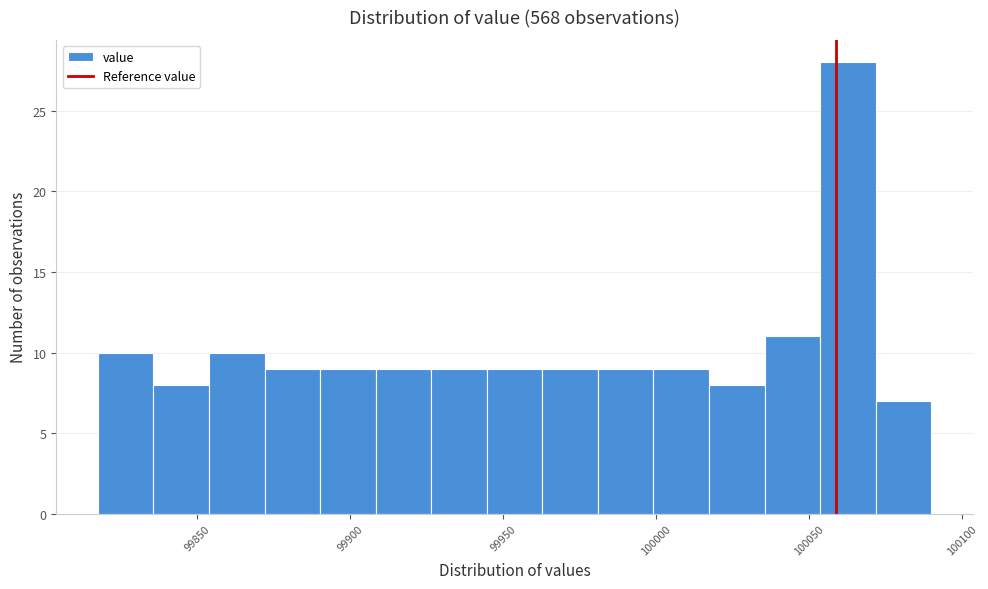

Around what value on the x-axis is the tallest bar? Give the approximate position of its centre, as read against the axis.

100065